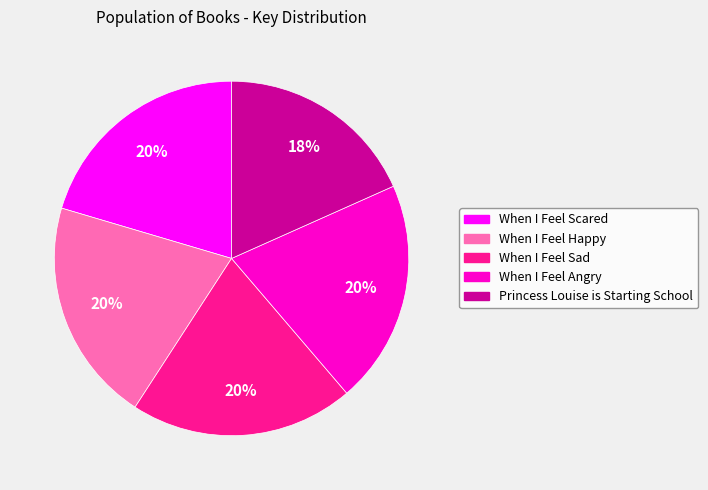

To the nearest percent, what is the difference between the largest and smallest slice percentages?

2%